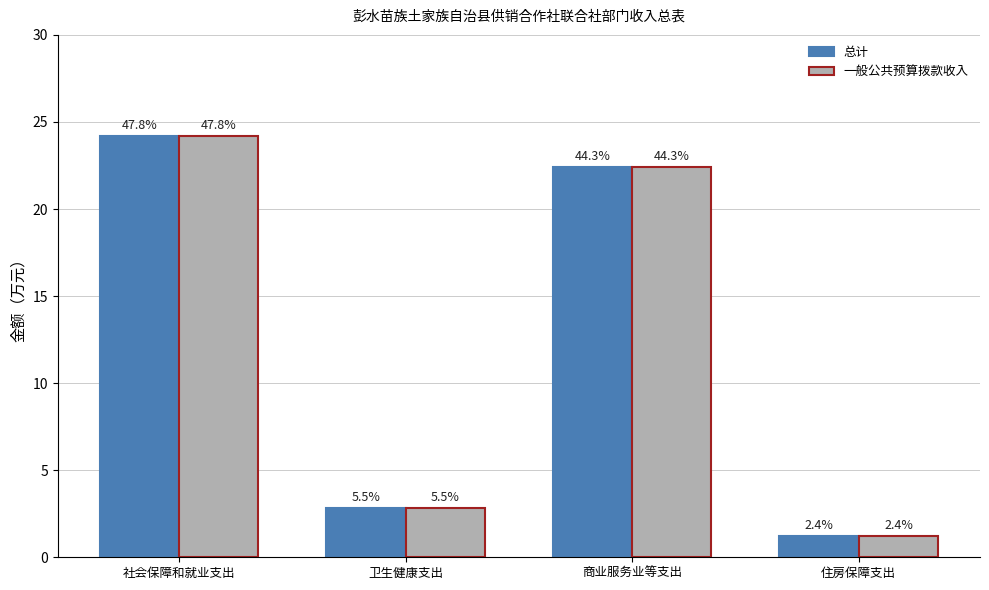

At which category is the sum across all series the highest?

社会保障和就业支出